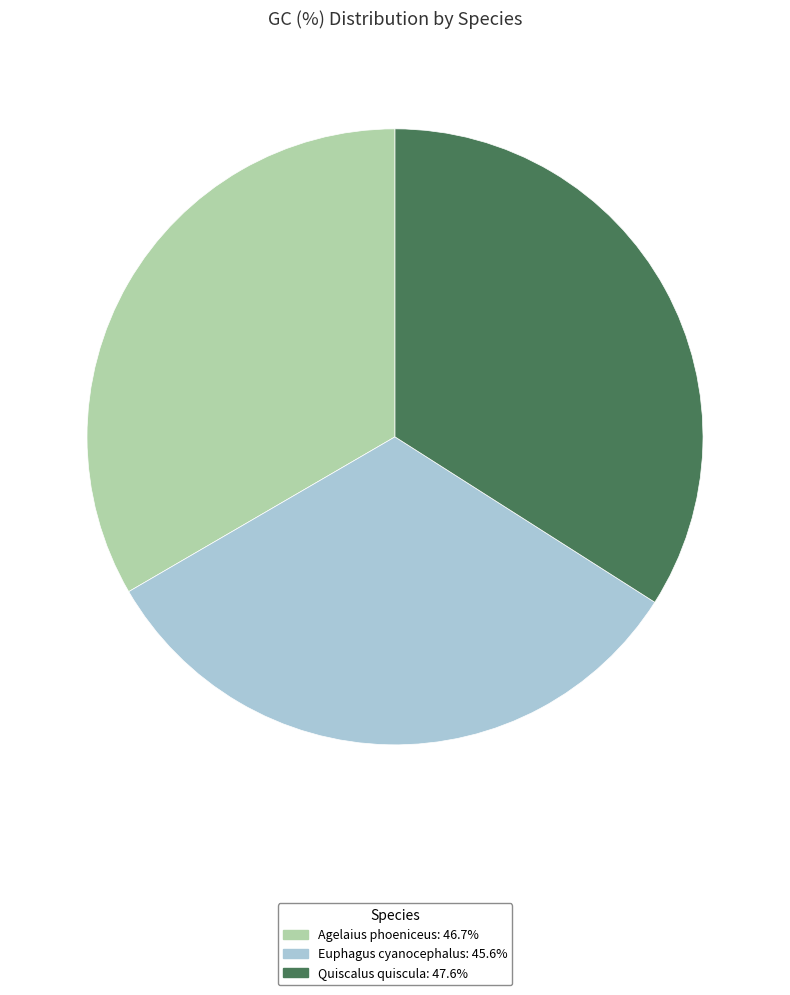

Rank the categories by value from lowest to highest.

Euphagus cyanocephalus, Agelaius phoeniceus, Quiscalus quiscula